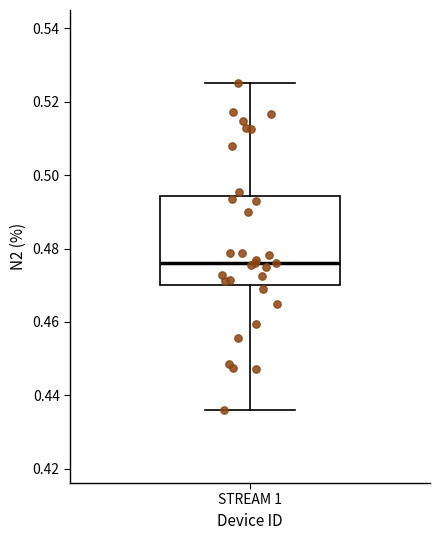

Read this box plot against the y-axis: the position of the median line, the range covered by the box, and the ends of both whiskers. The values are not printed on the chart, so give them approximately, as read against the axis.

median 0.476, box 0.470 to 0.494, whiskers 0.436 to 0.524